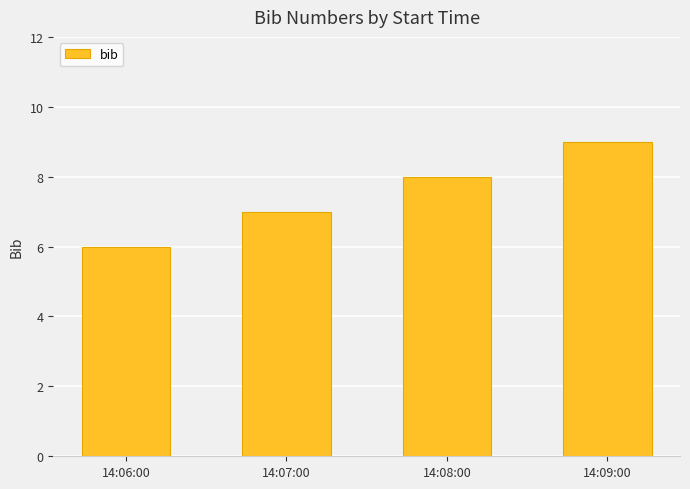

What is the ratio of the value at 14:09:00 to the value at 14:06:00?

1.5